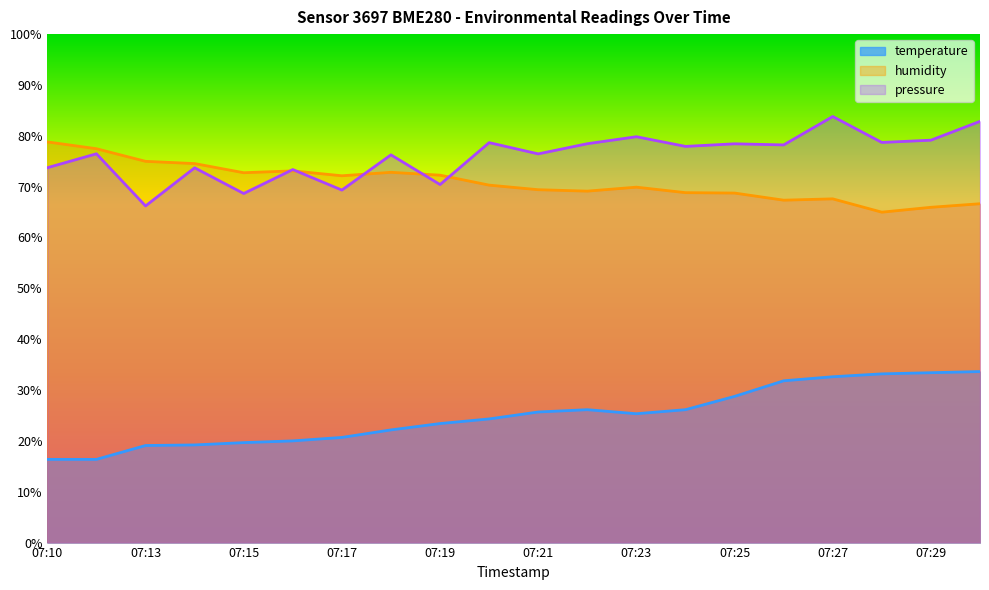

What is the spread (max minus min) of values at 07:22?

52.3